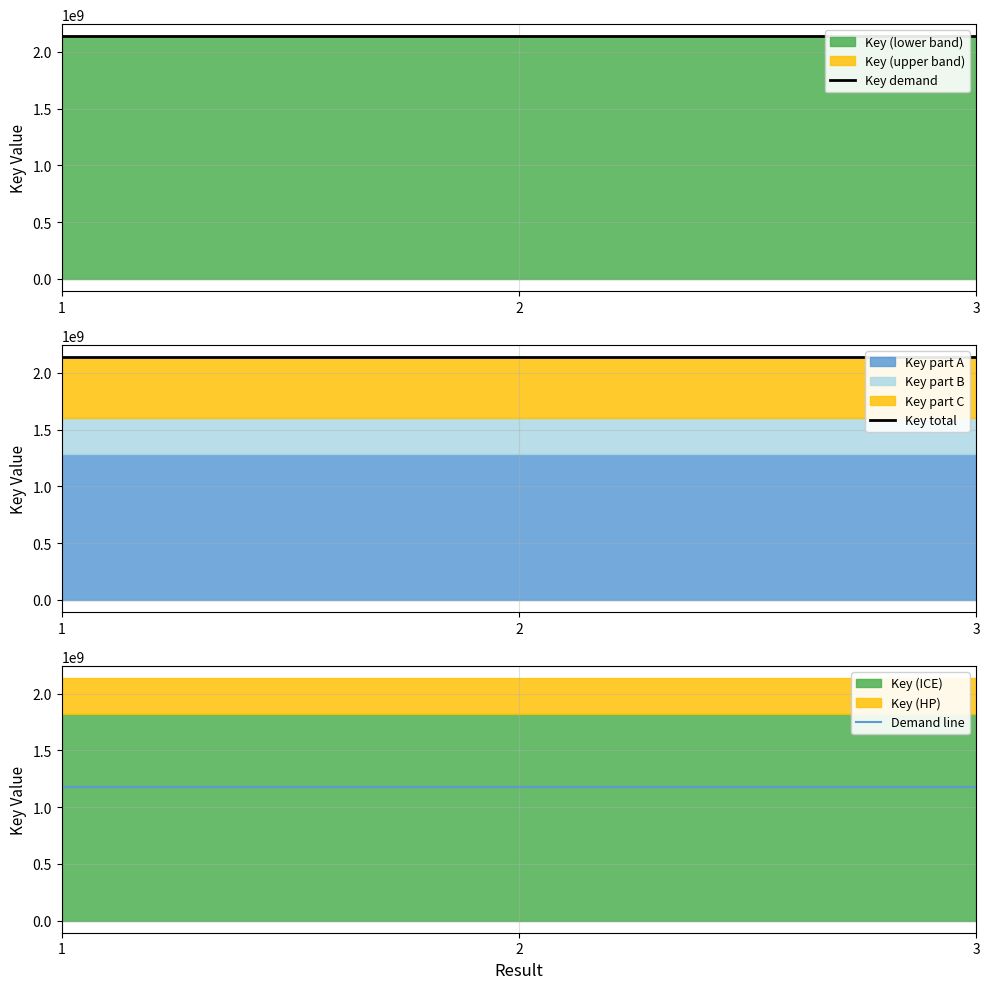

At which category does the chart reach its peak across all series?

3